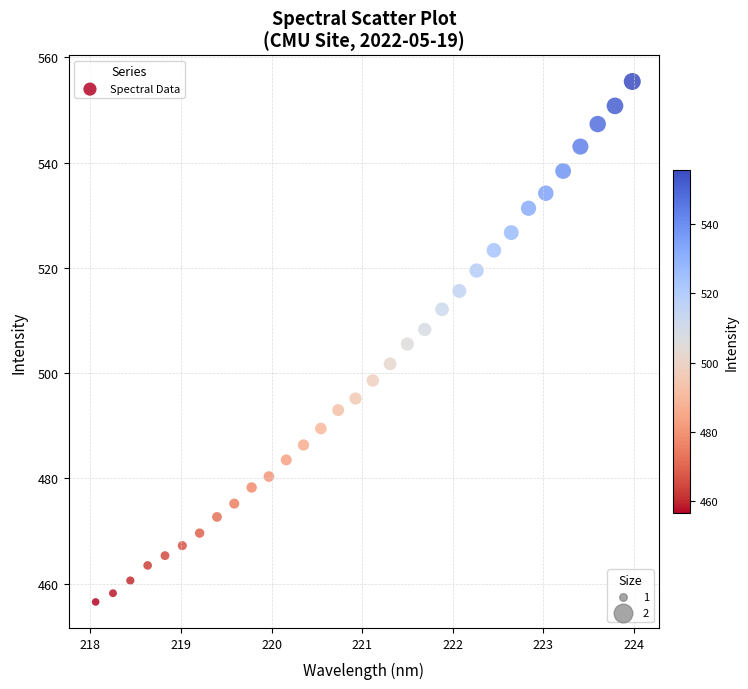

What is the range of X values (max minus min)?

5.9